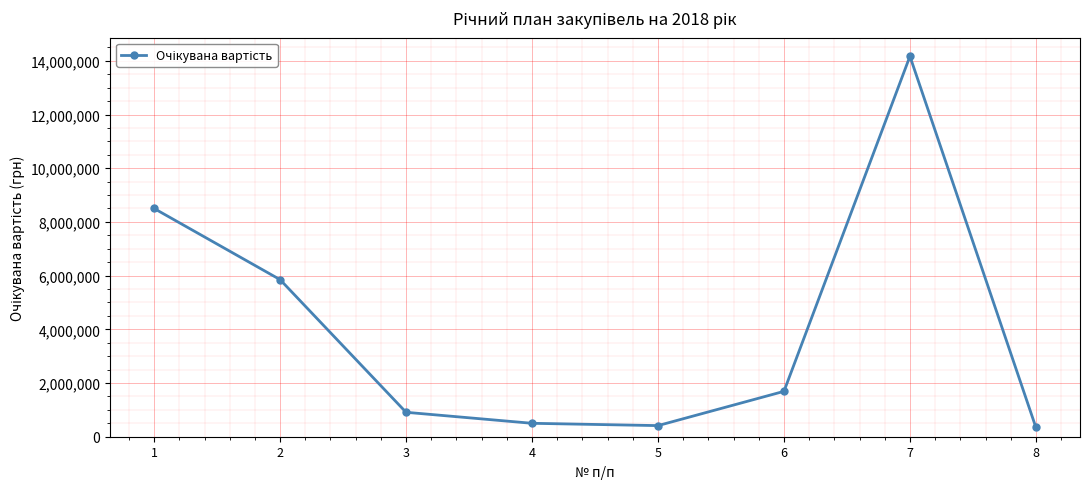

Where does the data first go above 1690000?

1